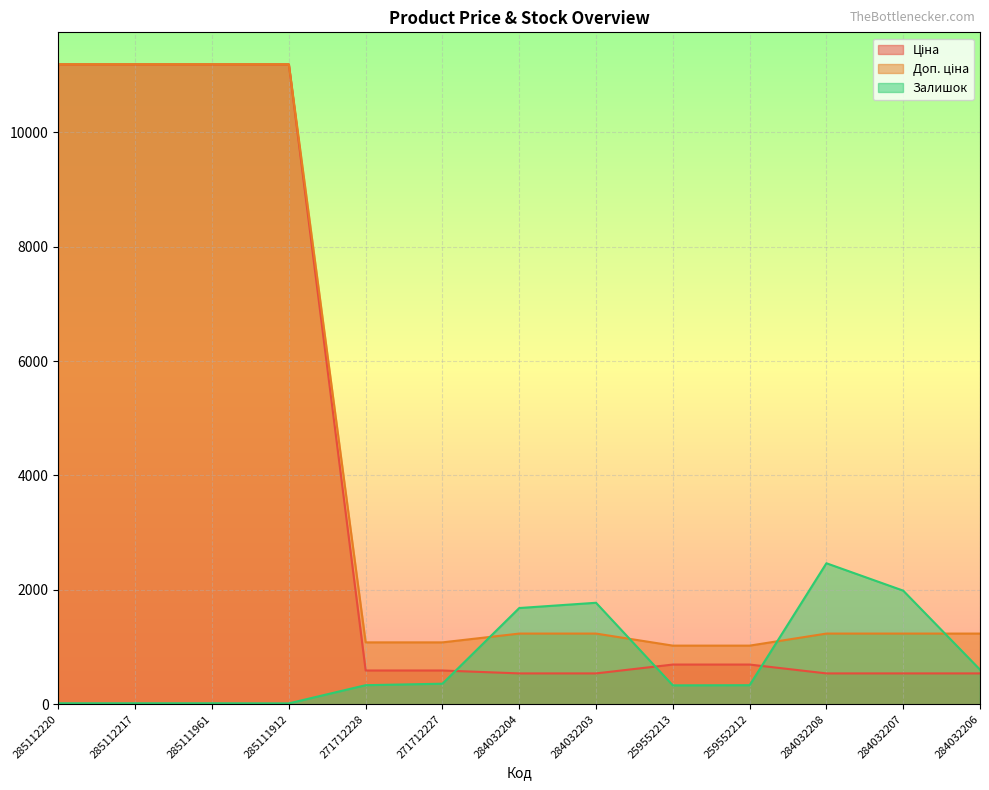

What is the label of the 10th point from the left?

259552212